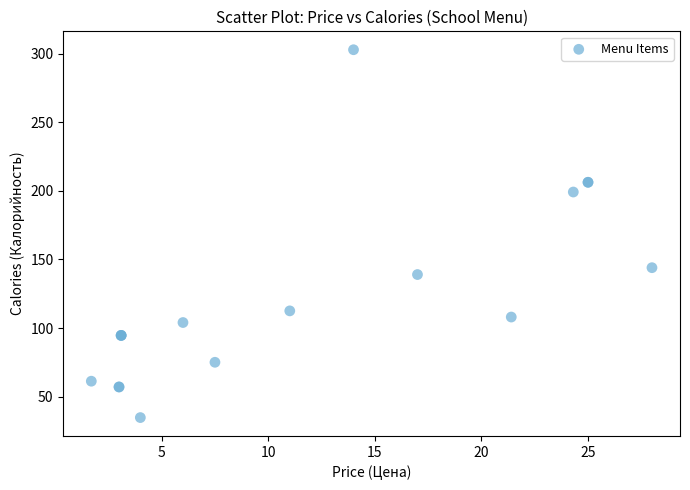

What Y value in the scatter plot is closest to 168?

144.0